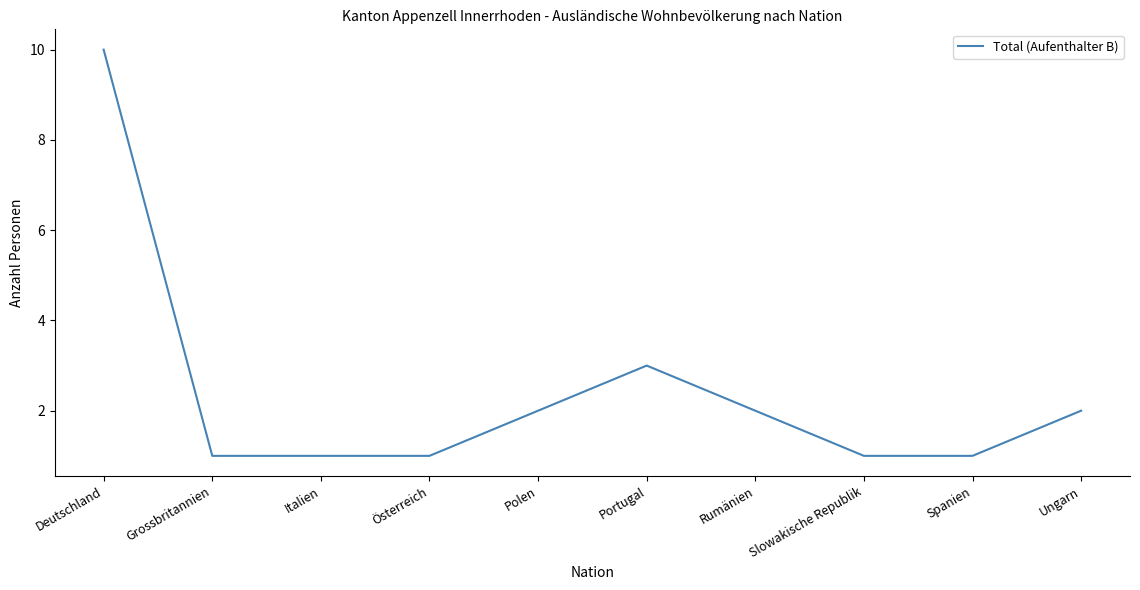

Reading left to right, what are all the values shown in this chart?

10	1	1	1	2	3	2	1	1	2